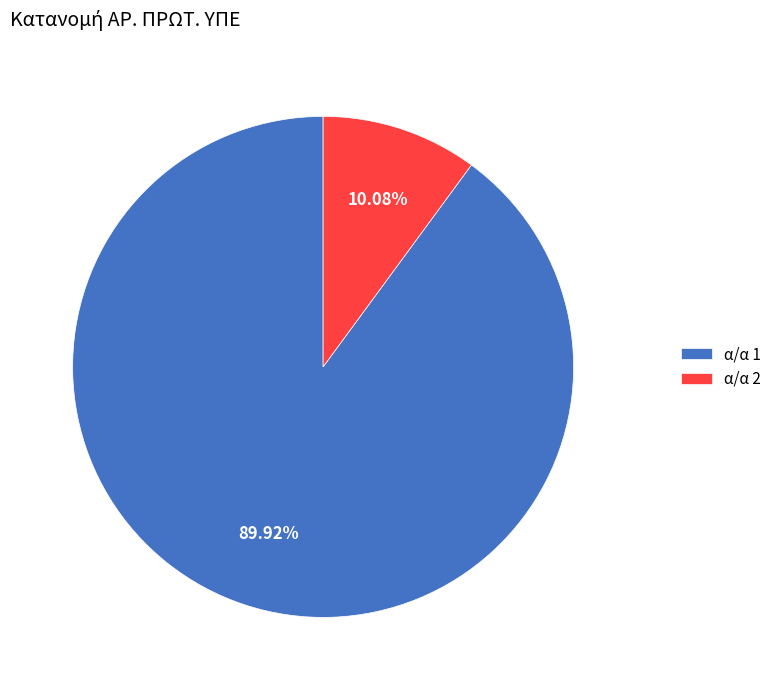

Approximately how many times larger is the value at α/α 1 compared to α/α 2?

8.9